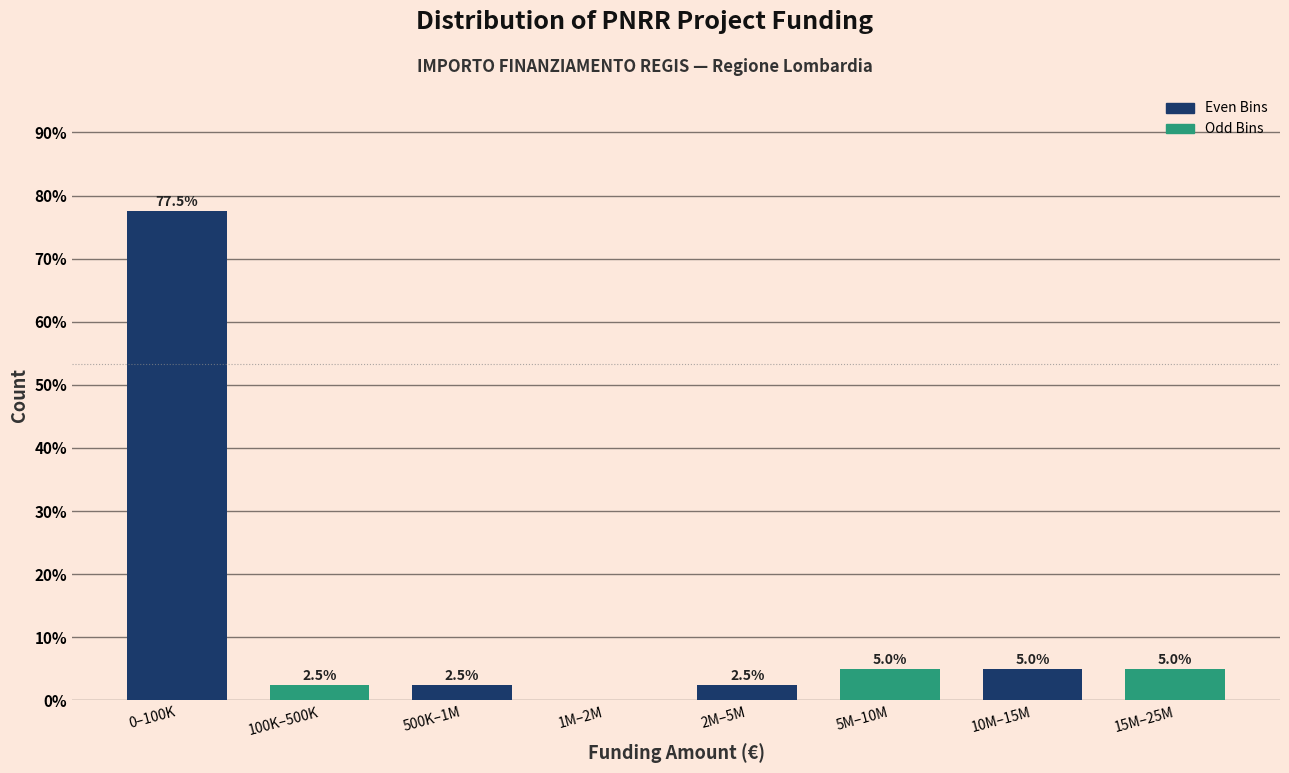

Reading left to right, extract all data points from this chart.

0–100K=77.5	100K–500K=2.5	500K–1M=2.5	1M–2M=0.0	2M–5M=2.5	5M–10M=5.0	10M–15M=5.0	15M–25M=5.0